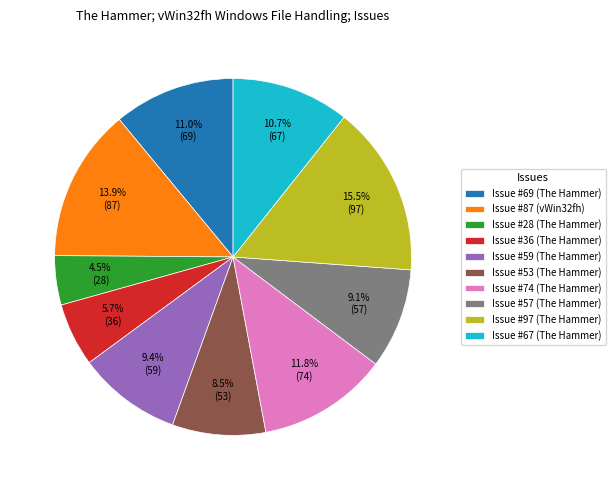

Which category has the smallest portion of the pie?

Issue #28 (The Hammer)